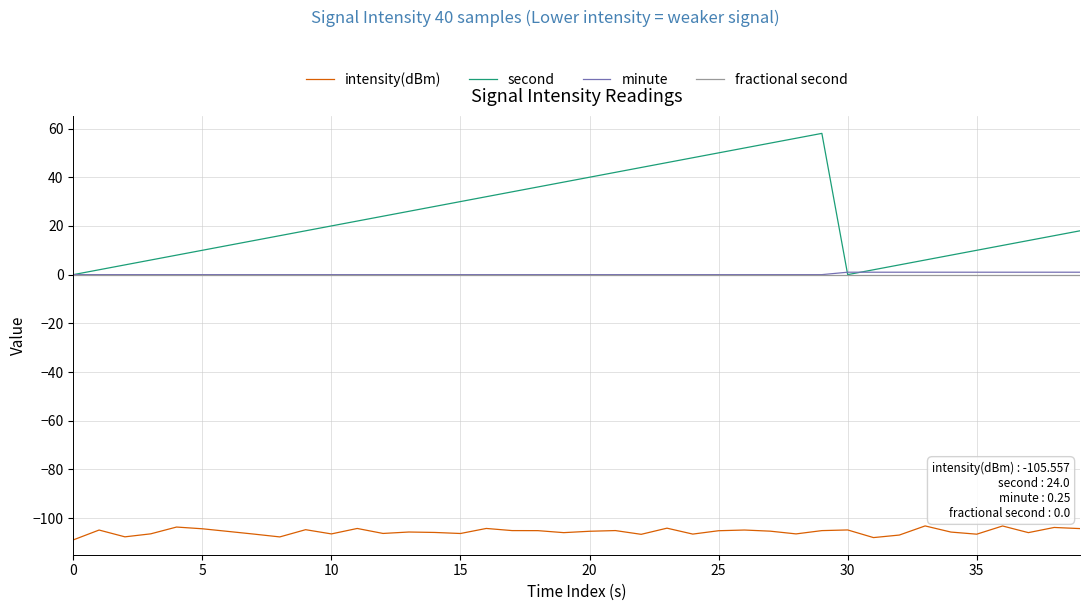

What is the difference between the second highest and second lowest values in the minute series?

1.0